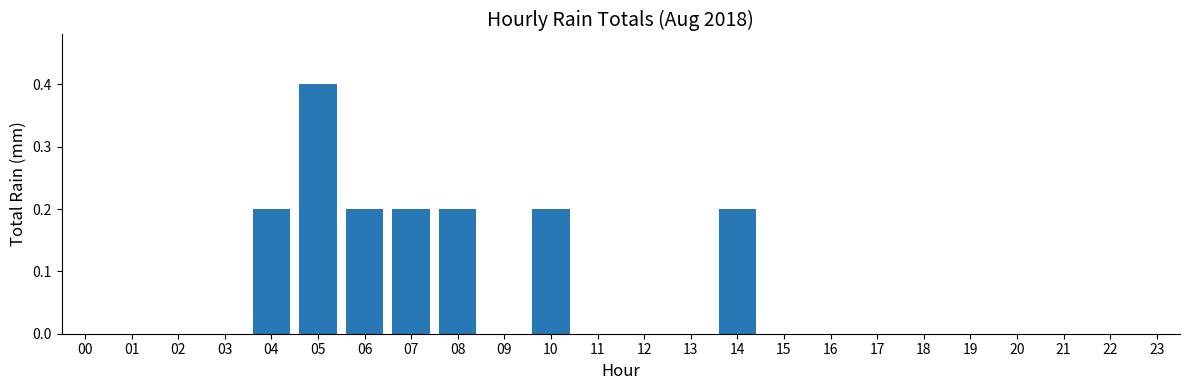

Count the number of categories in the chart.

24